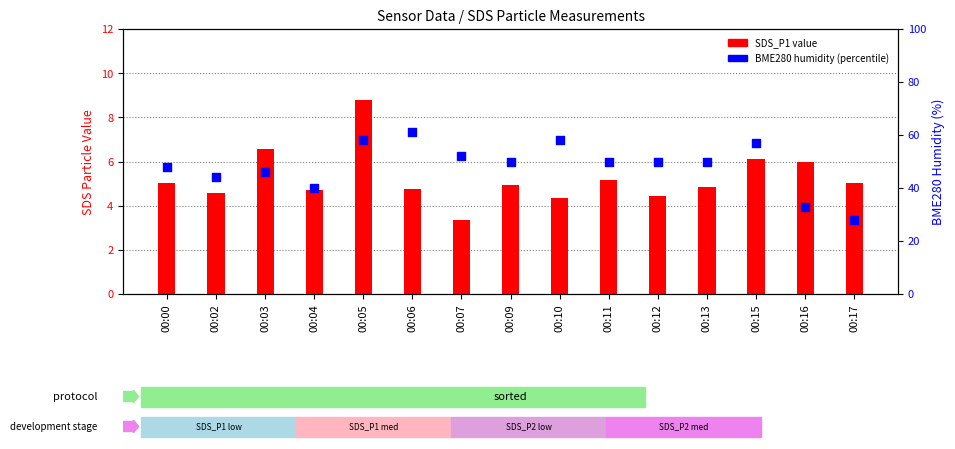

What is the total value across all series at 00:16?

39.0